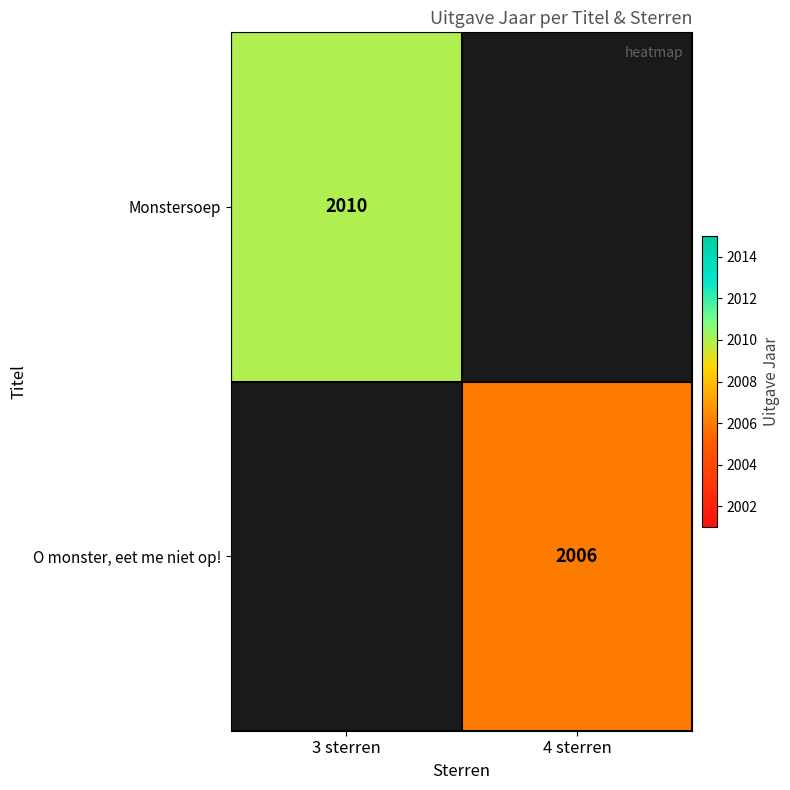

What is the smallest value displayed?

2006.0